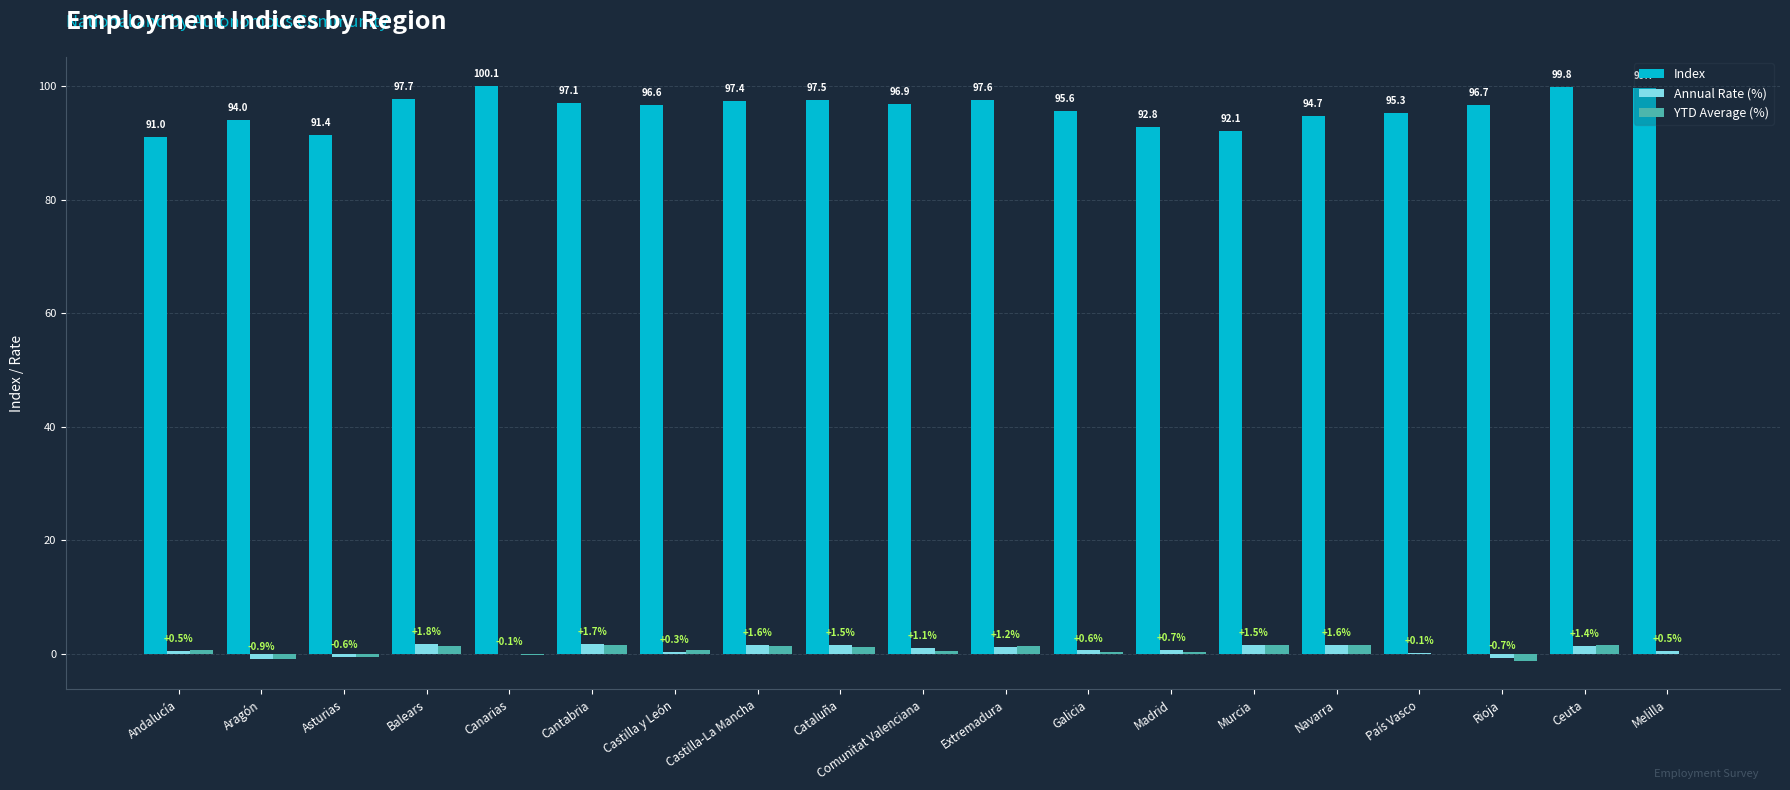

Which series has the largest total across all categories?

Index